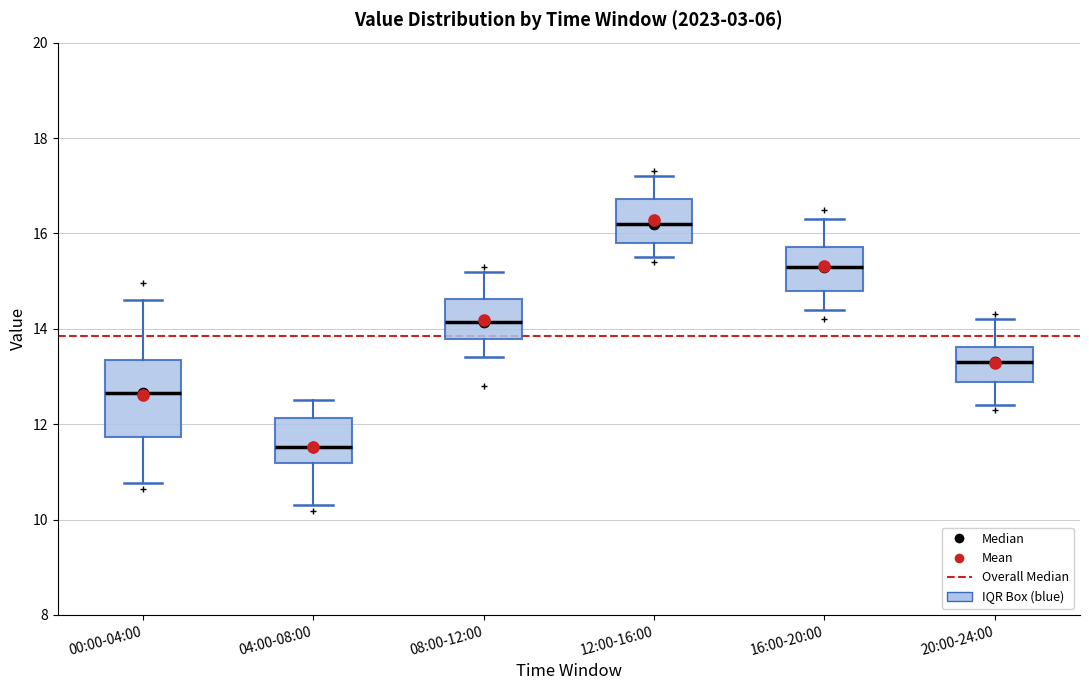

Where does the median line of the box for 00:00-04:00 sit on the y-axis? The values are not printed on the chart, so give them approximately, as read against the axis.

12.6